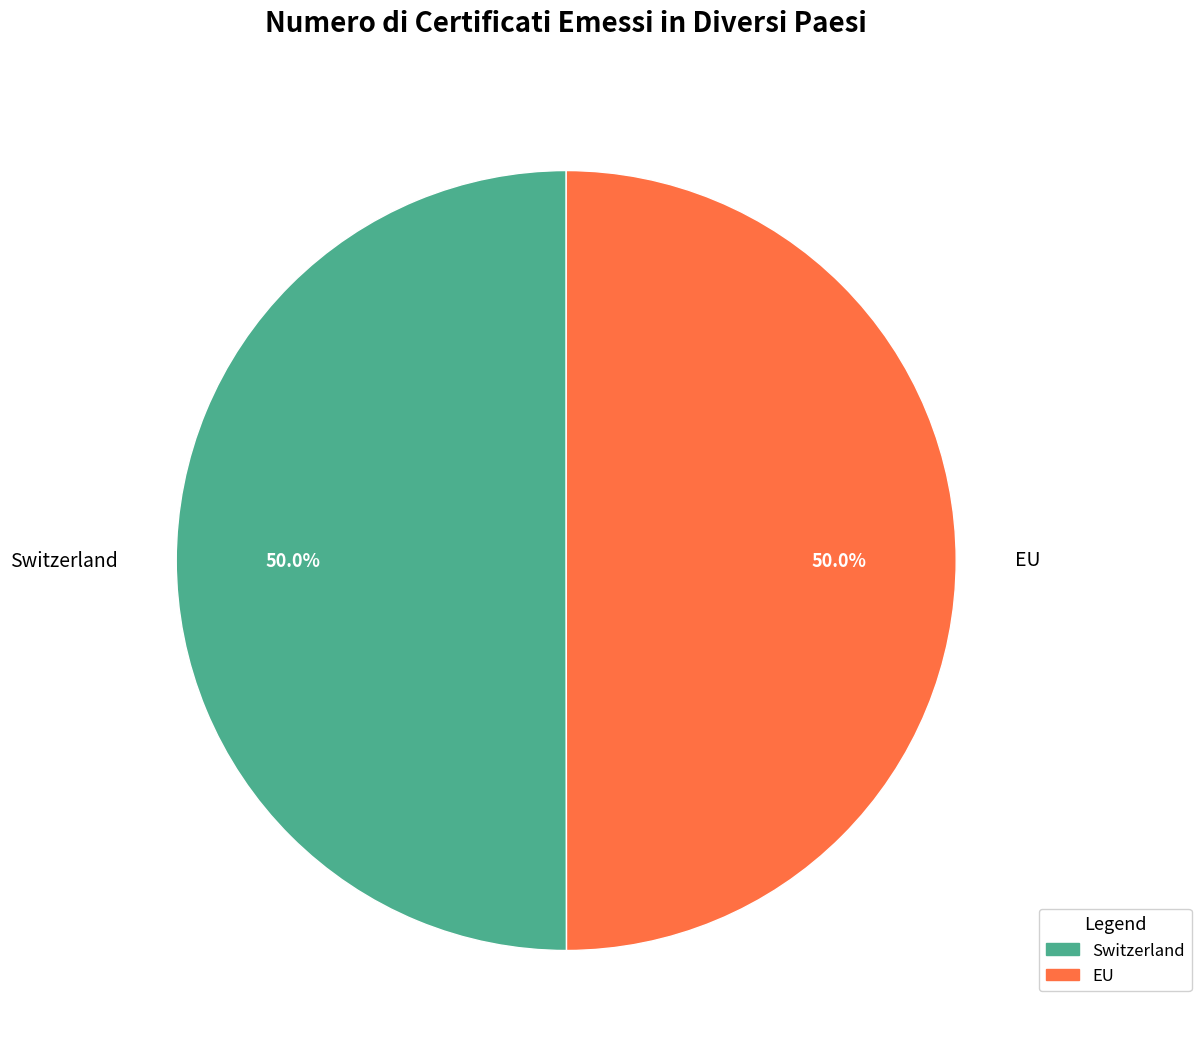

Approximately how many times larger is the value at EU compared to Switzerland?

1.0